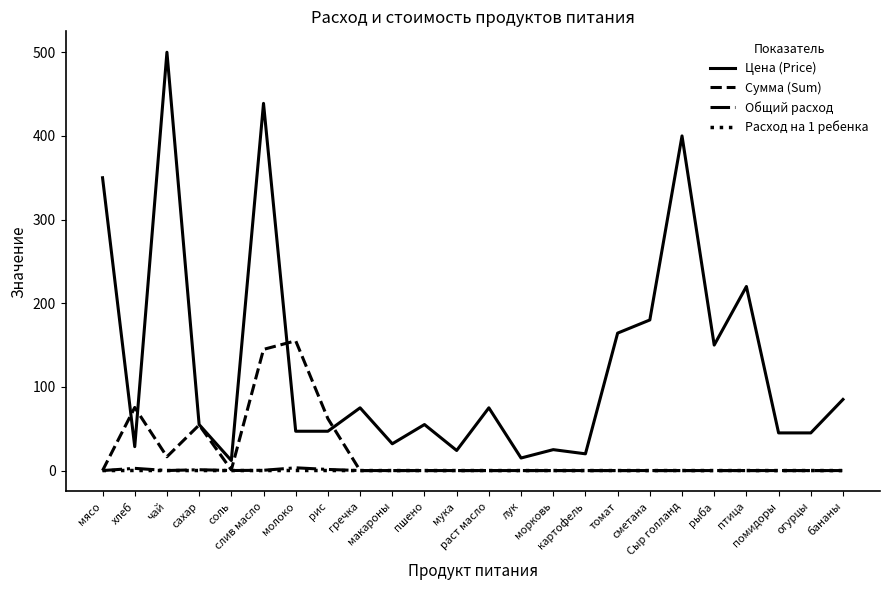

What is the sum of the Общий расход values at хлеб and макароны?

2.6